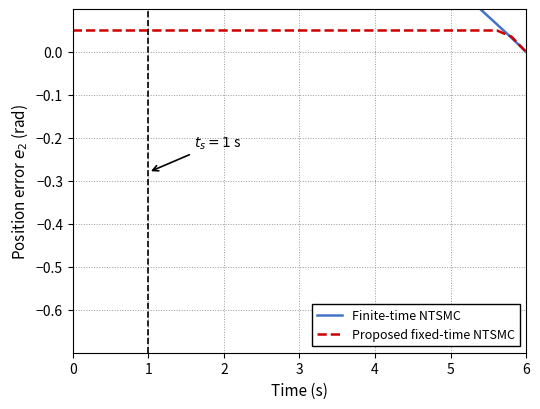

At which label does Proposed fixed-time NTSMC reach its minimum?

6